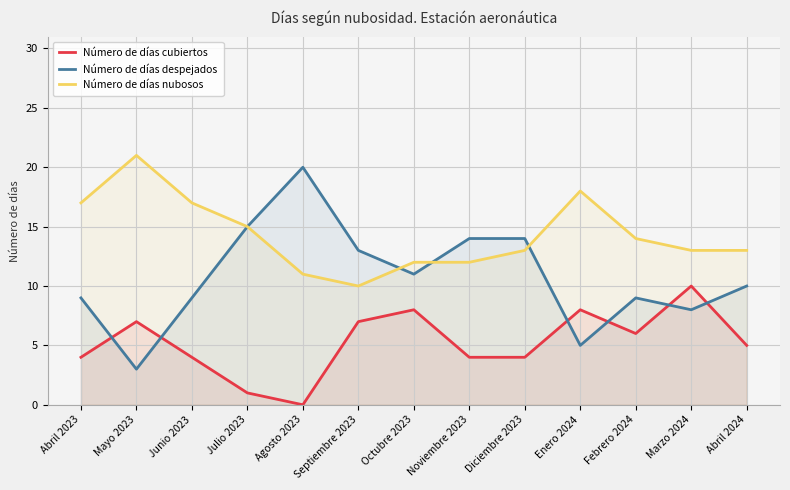

At which category is the sum across all series the highest?

Mayo 2023